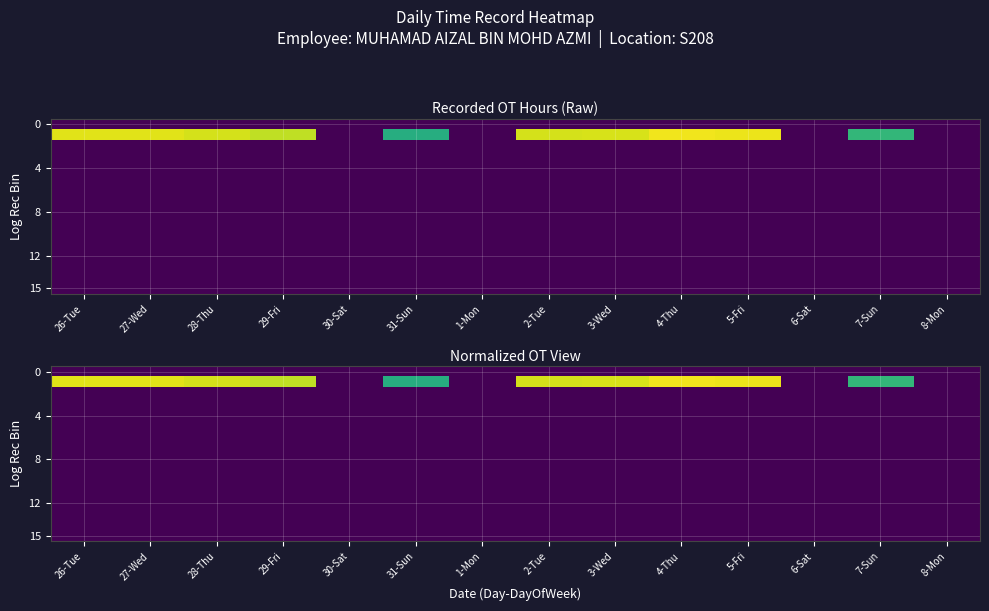

Count the number of data series in this chart.

16